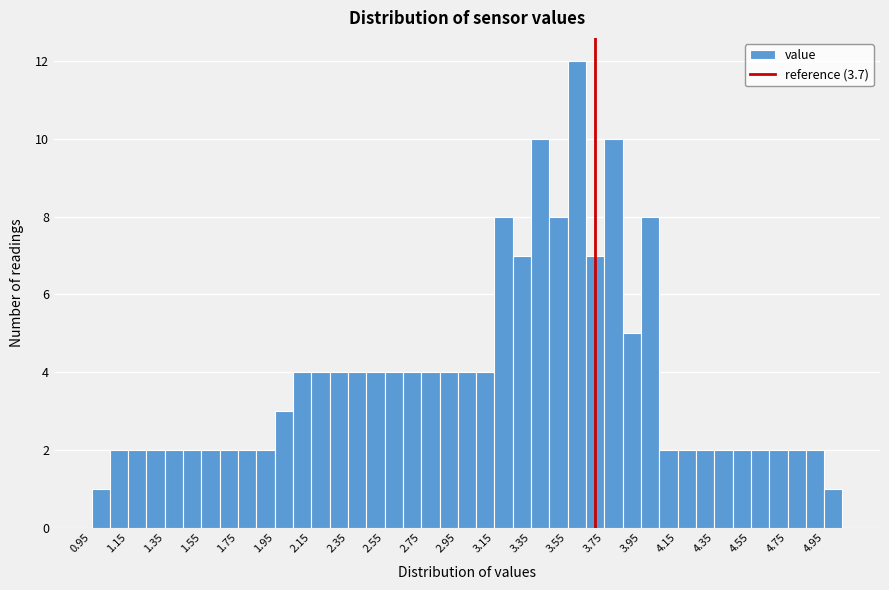

Which range on the x-axis has the tallest bar?

3.55 to 3.65